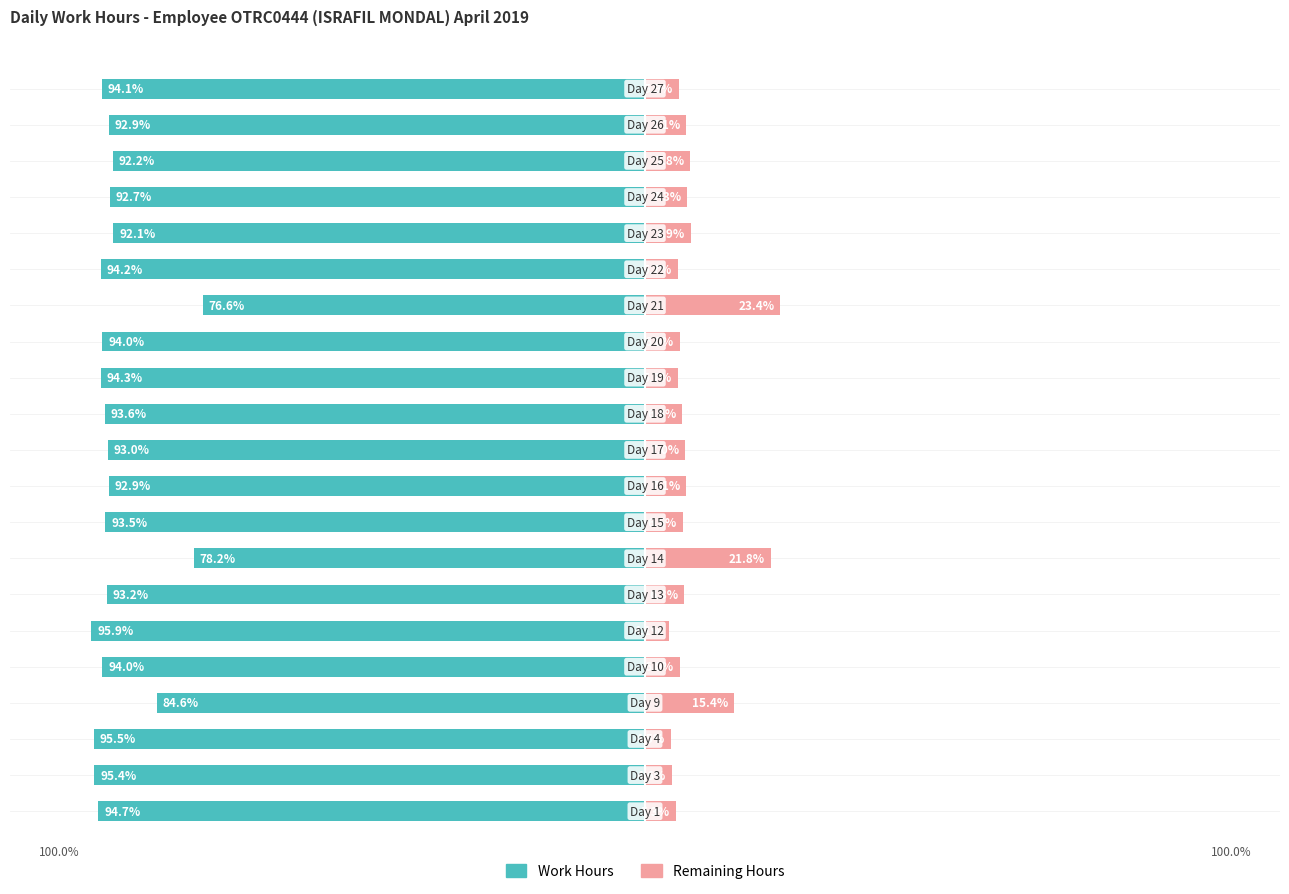

Reading left to right, what are all the values shown in this chart?

Work Hours: -94.7	-95.4	-95.5	-84.6	-94.0	-95.9	-93.2	-78.2	-93.5	-92.9	-93.0	-93.6	-94.3	-94.0	-76.6	-94.2	-92.1	-92.7	-92.2	-92.9	-94.1
Remaining Hours: 5.3	4.6	4.5	15.4	6.0	4.1	6.8	21.8	6.5	7.1	7.0	6.4	5.7	6.0	23.4	5.7	7.9	7.3	7.8	7.1	5.9